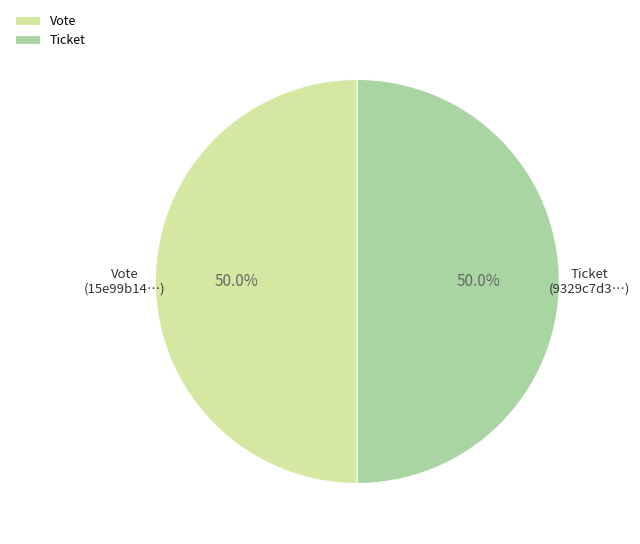

Count the number of slices in the pie.

2